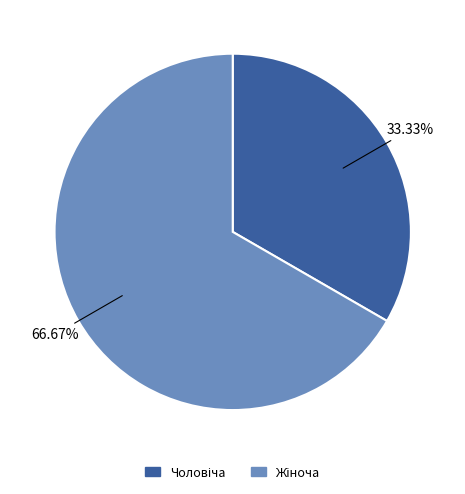

How many slices are in this pie chart?

2